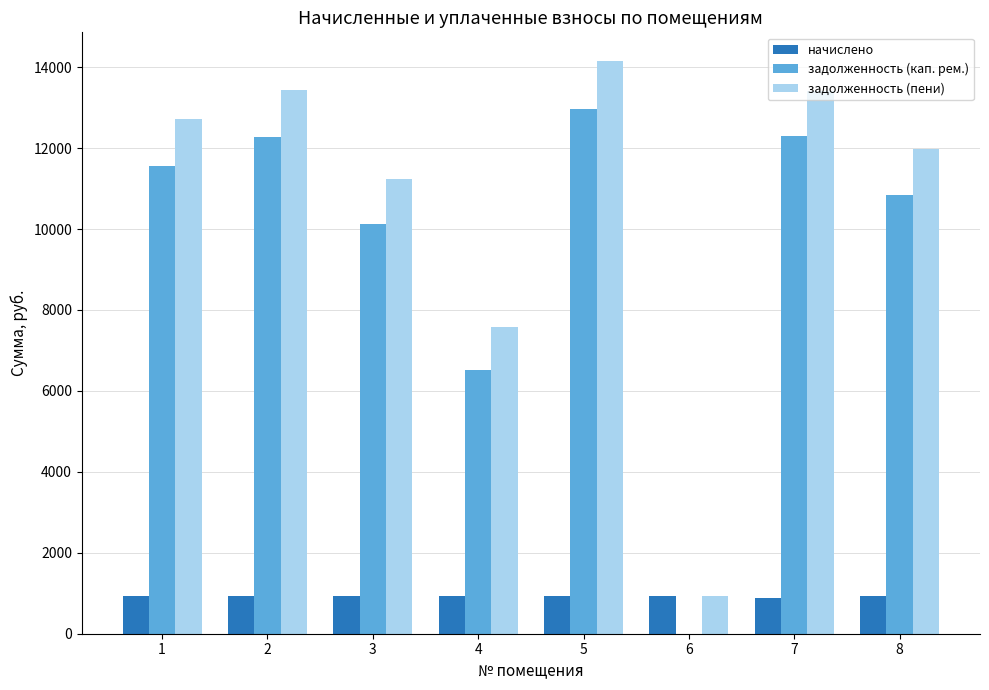

What is the sum of all задолженность (кап. рем.) values?

76553.7